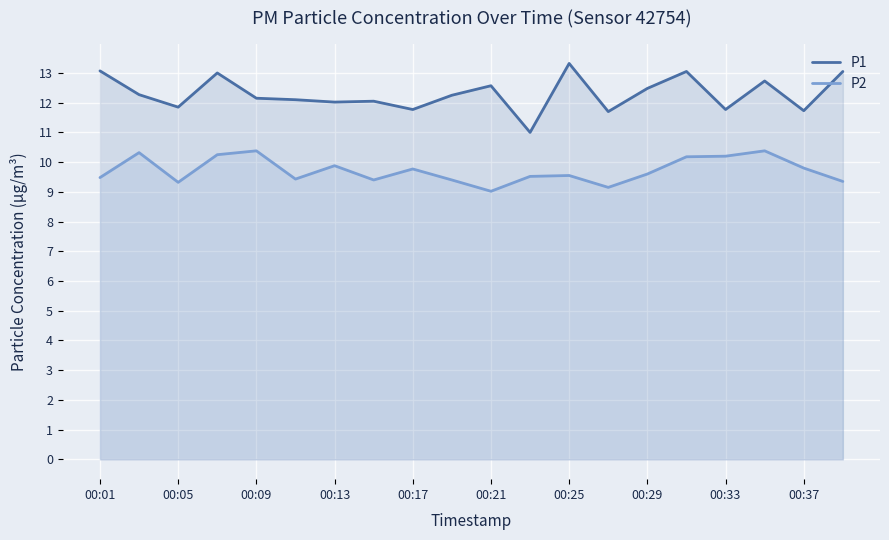

At how many categories does at least one series exceed 11?

19